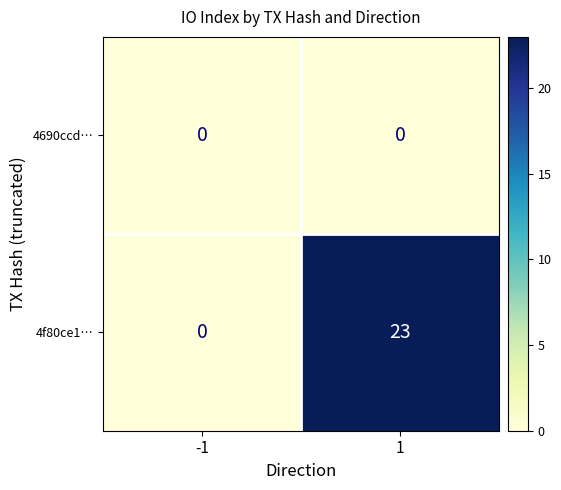

Count the number of categories in the chart.

2